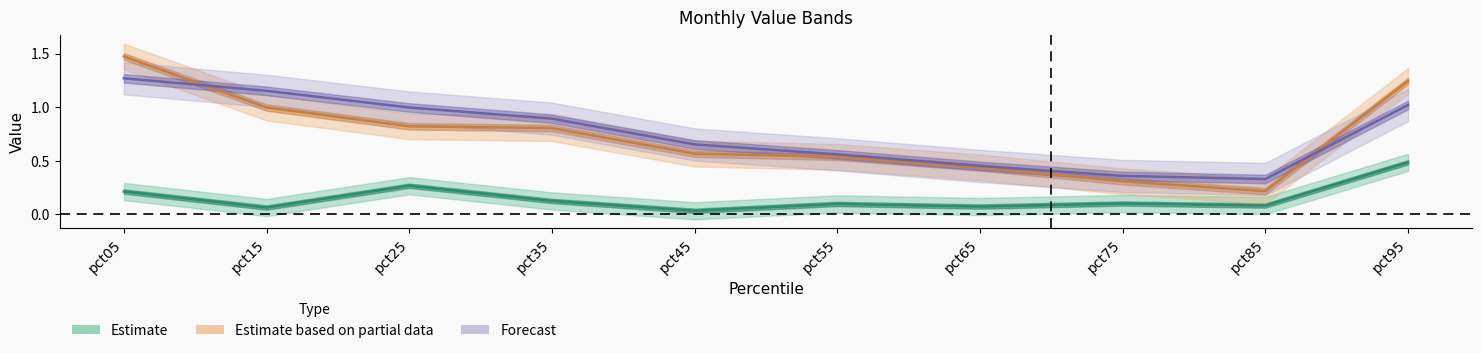

True or false: Jun and Feb cross at least once.

False